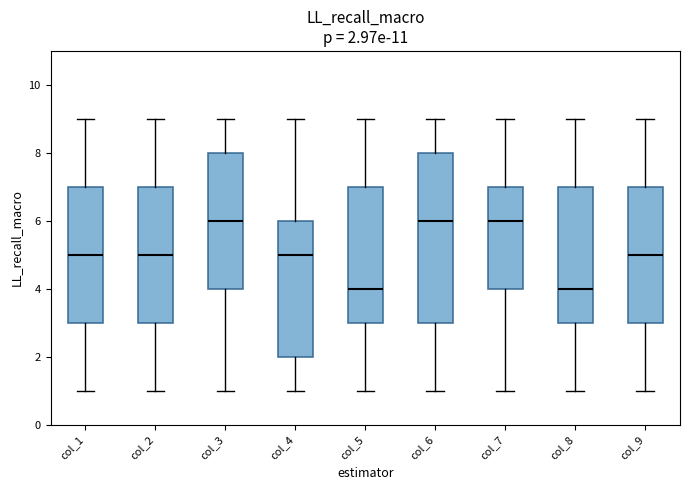

Comparing the boxes themselves (not the whiskers), which one is the tallest?

col_6